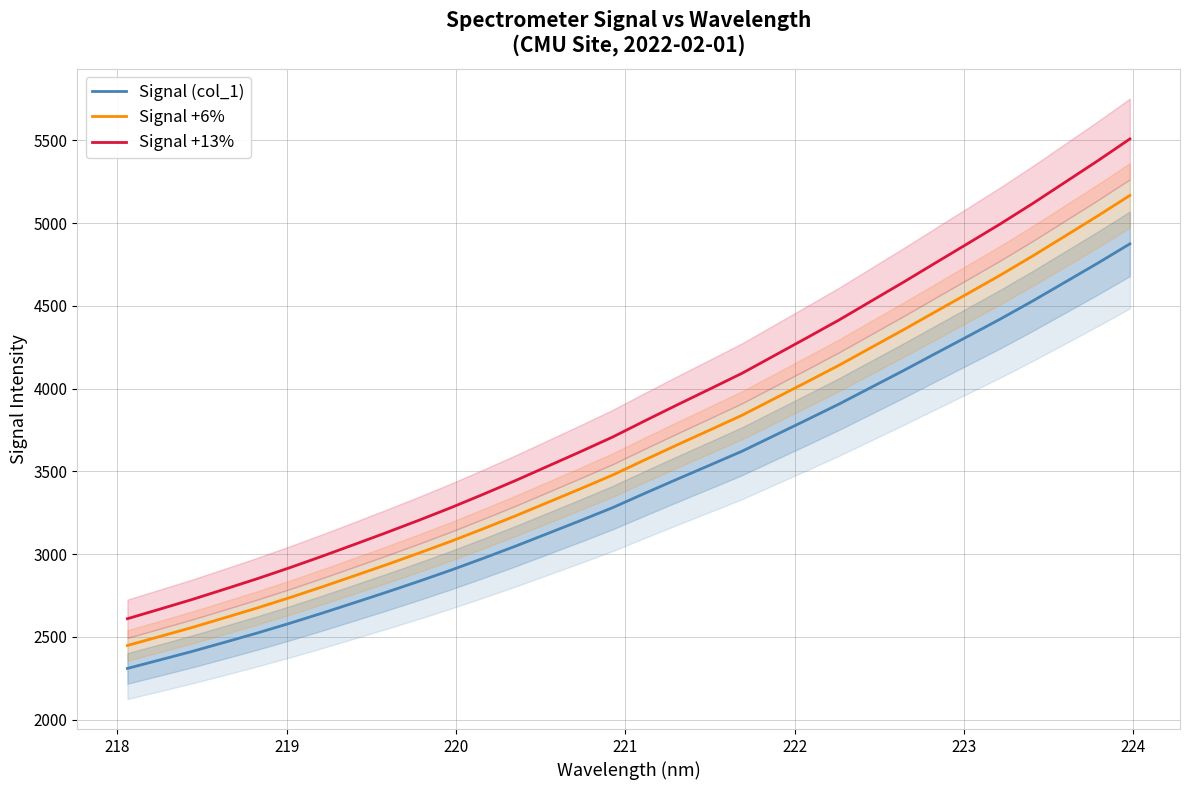

True or false: Signal (col_1) and Signal +13% intersect in this chart.

False